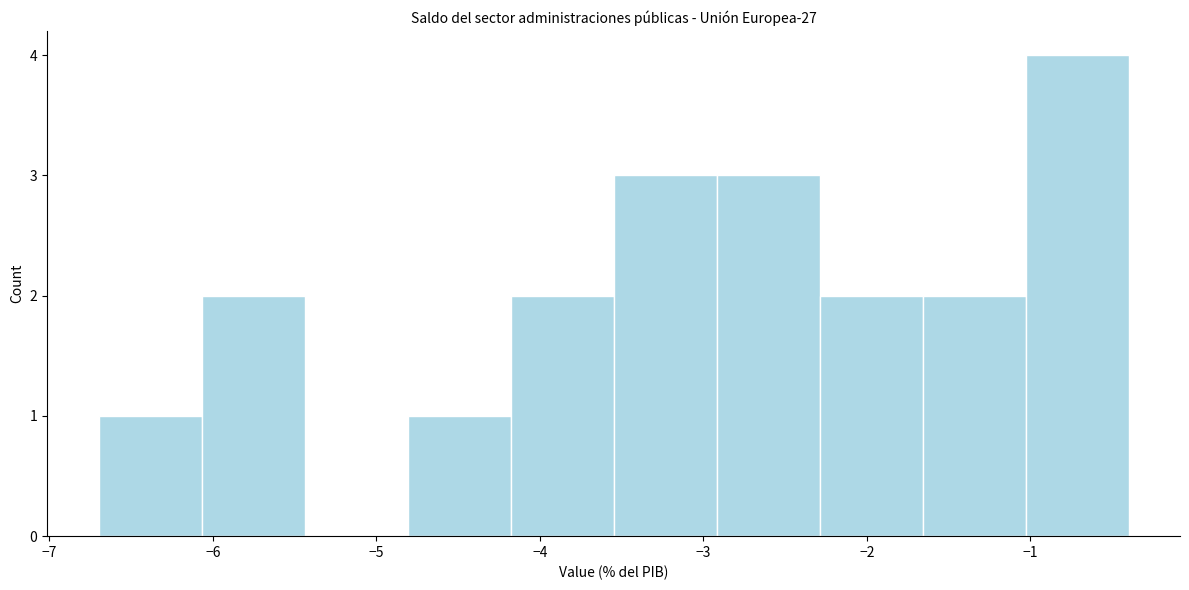

Over which range of the x-axis is the bar tallest?

-1.03 to -0.40